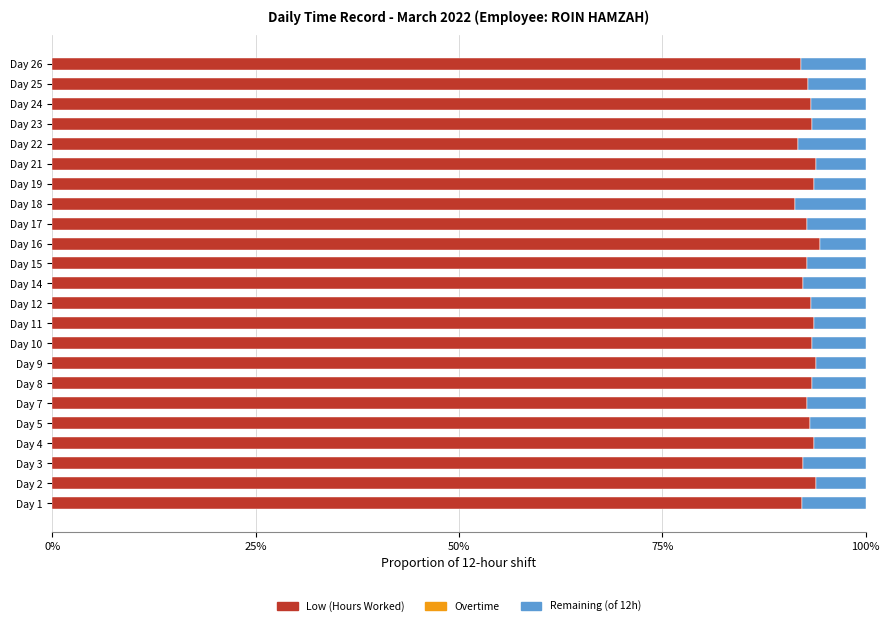

What is the difference between the maximum and minimum values in the Low (Hours Worked) series?

3.2